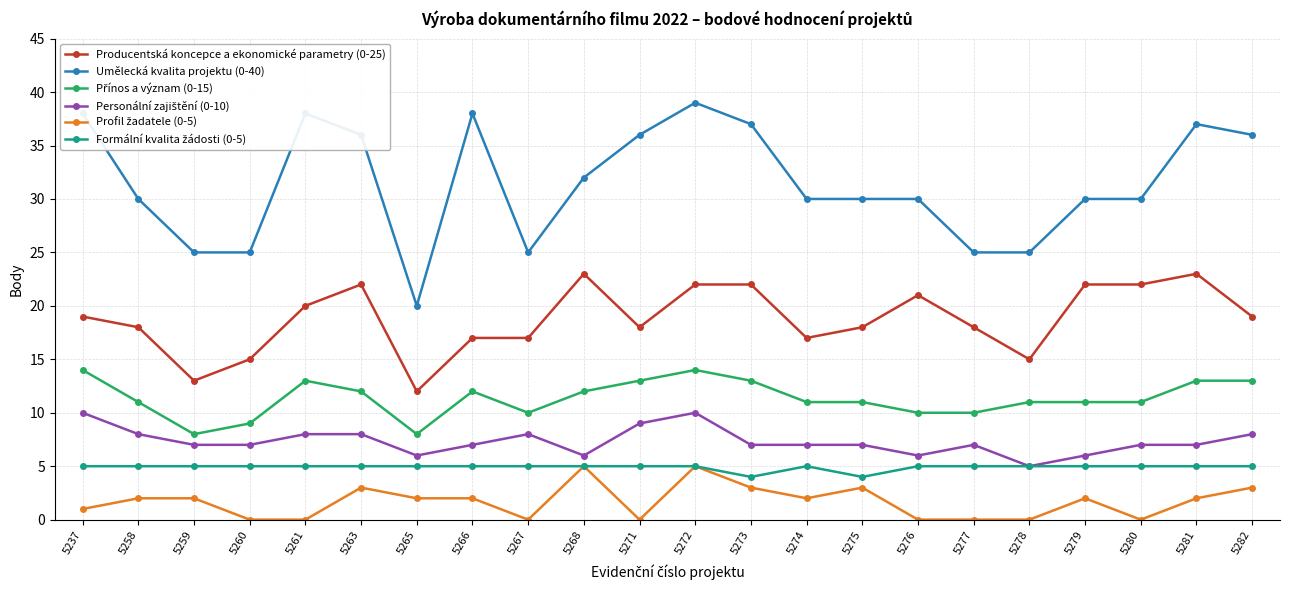

What is the value of the Umělecká kvalita projektu (0-40) point at the 19th from the left?

30